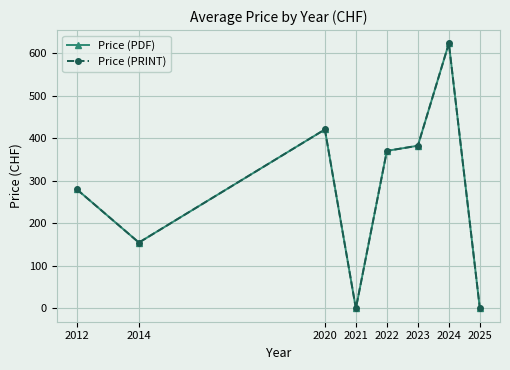

How many lines are shown in the chart?

2